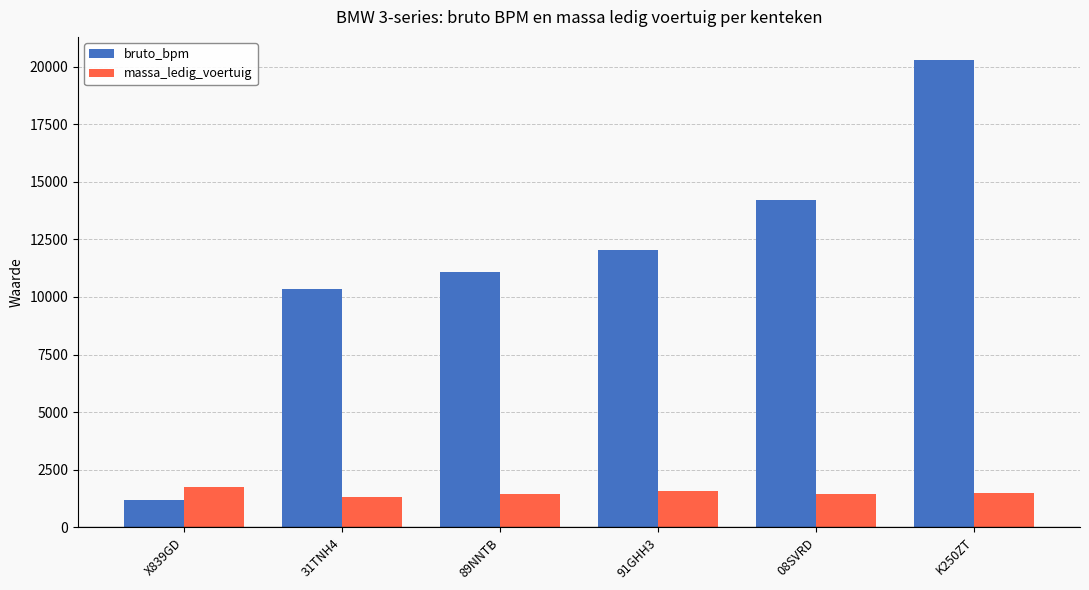

What is the difference between the highest and lowest values at K250ZT?

18788